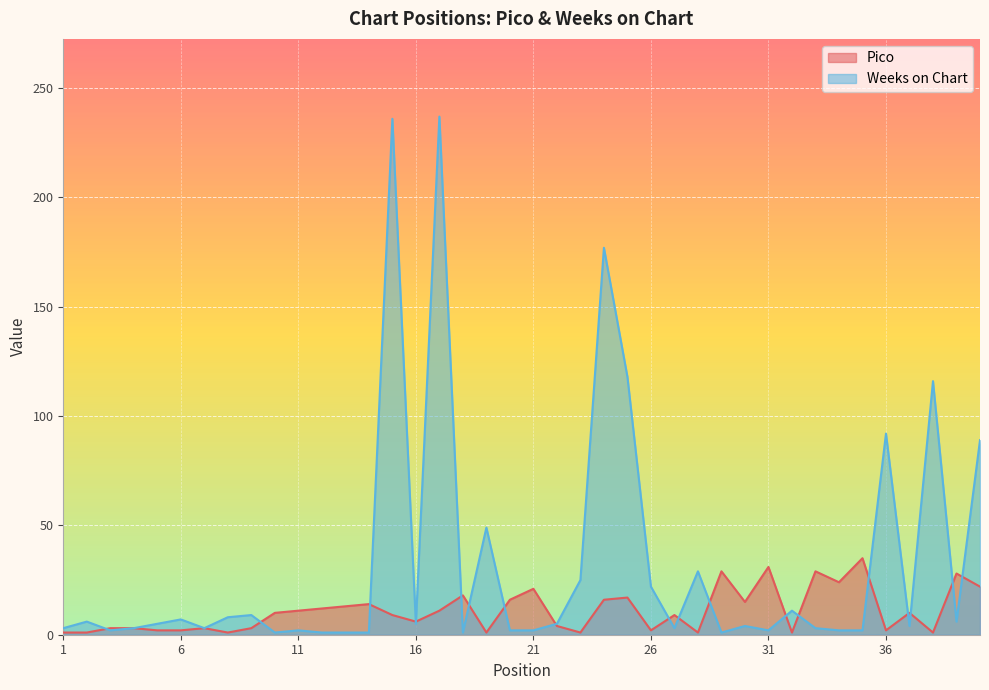

What is the greatest value displayed?

237